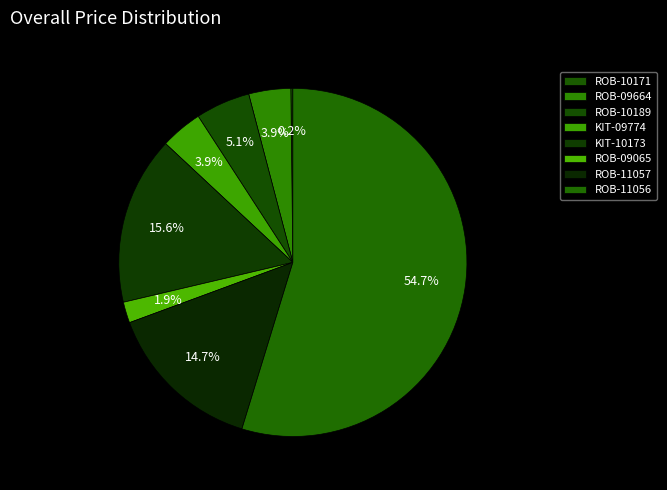

True or false: ROB-11056 accounts for 55% of the total.

True